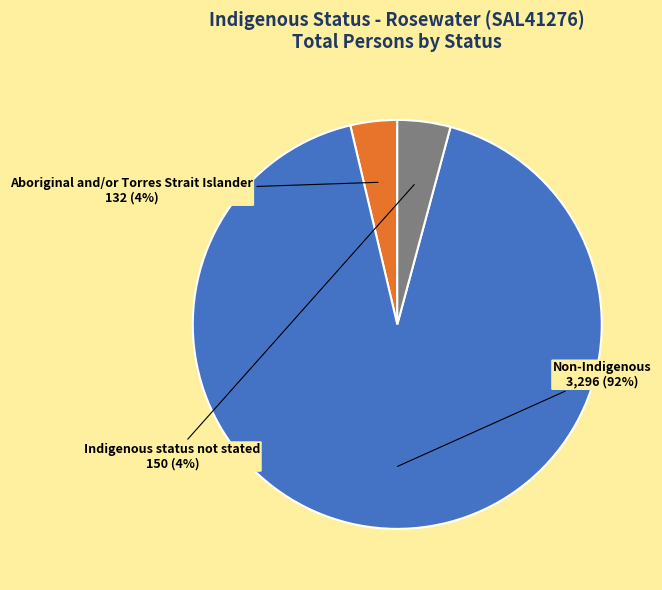

Does any single category account for the majority?

Yes